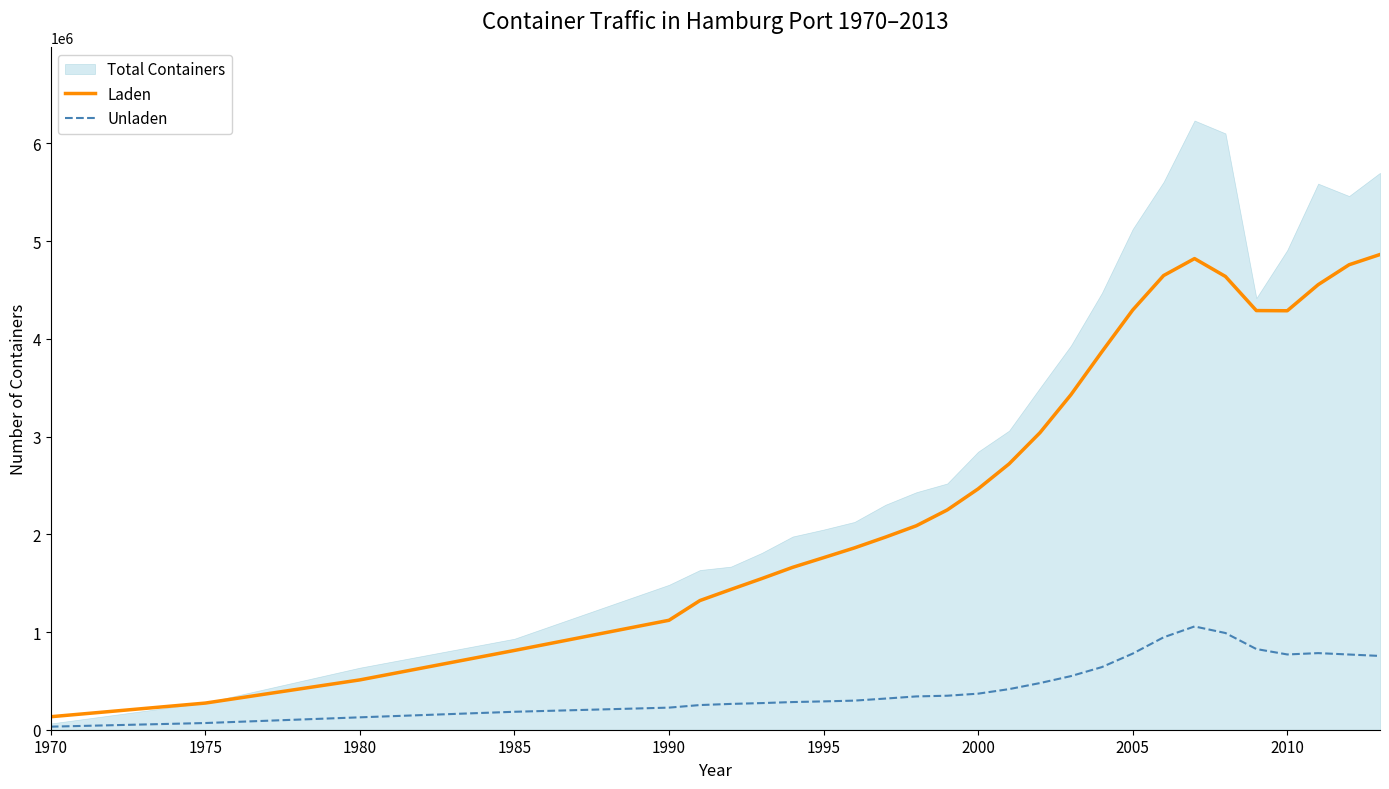

Reading left to right, extract all data points from this chart.

Laden: 133019.3	272701.9	509944.2	811313.3	1120064.8	1321900.8	1435296.9	1546631.3	1661860.9	1760729.9	1860747.3	1970803.1	2087164.6	2249009.7	2464748.7	2720119.9	3039412.4	3427560.9	3866511.1	4294983.2	4647875.8	4821213.6	4638472.2	4289271.3	4287433.4	4554438.4	4758147.9	4863055.2
Unladen: 31315.3	68533.3	126858.8	183686.6	226141.3	252478.9	264033.5	272563.8	283057.7	289877.8	297815.7	318719.9	340852.2	347907.3	368998.9	415376.4	477457.1	548492.5	640658.5	779047.4	945763.5	1056822.1	989594.5	825731.8	770233.4	783962.8	769629.4	755029.5